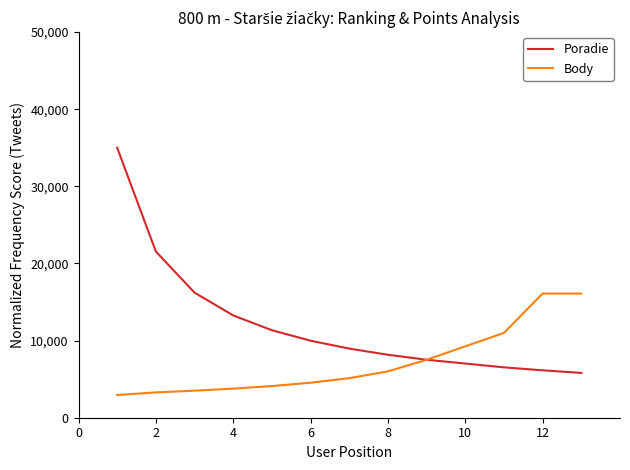

What is the greatest value displayed?

35000.0